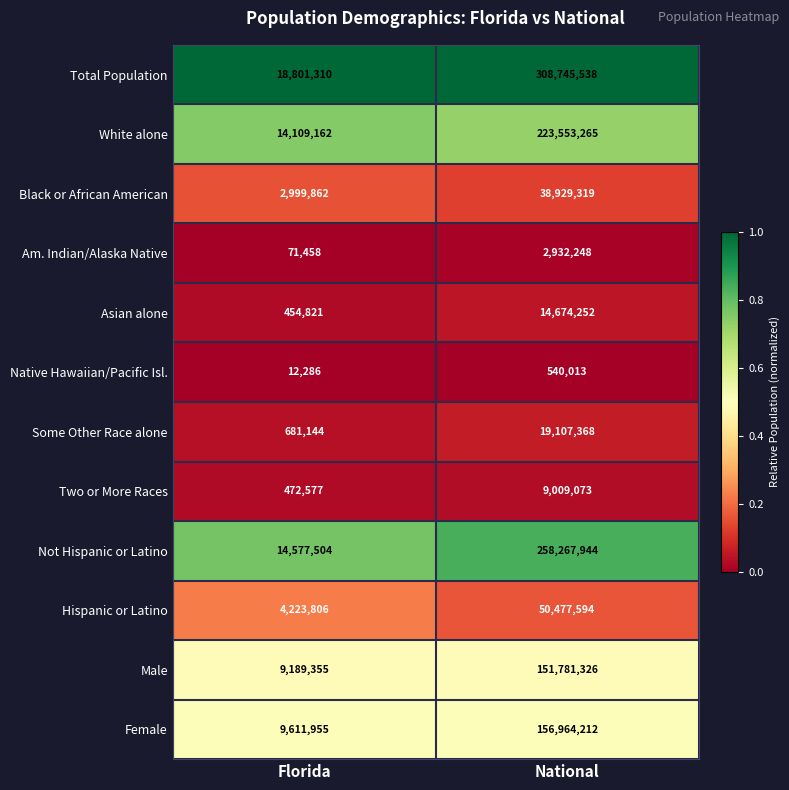

At which label is Two or More Races closest to 4740825?

Florida